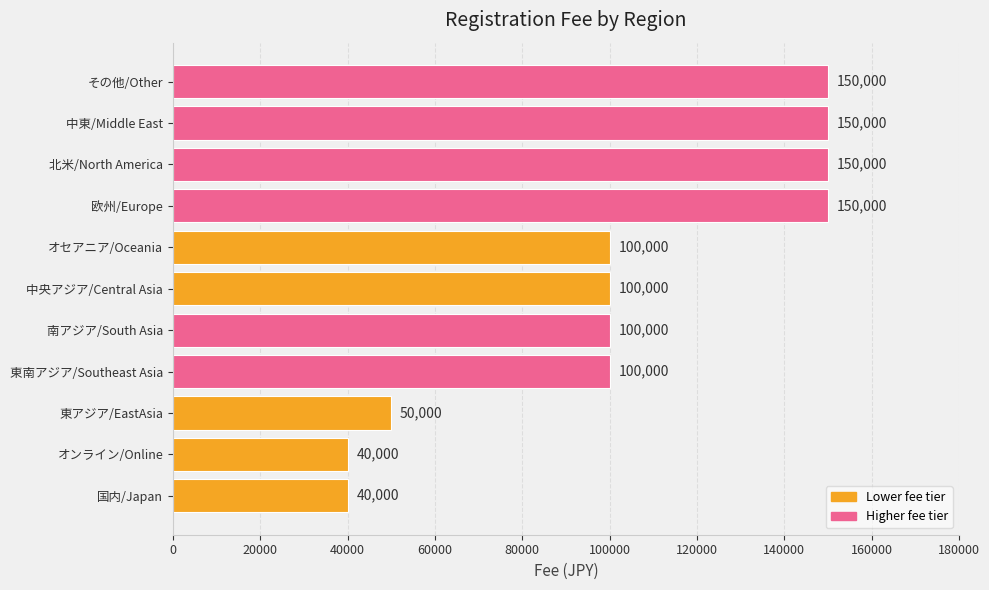

Read the value at 北米/North America.

150000